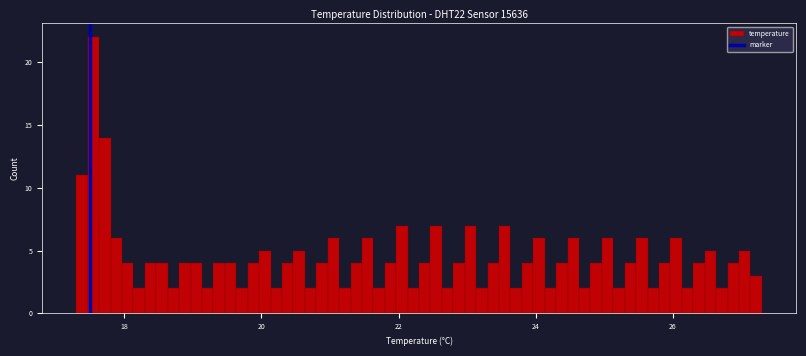

Read against the x-axis, roughly where is the centre of the tallest bar?

17.6